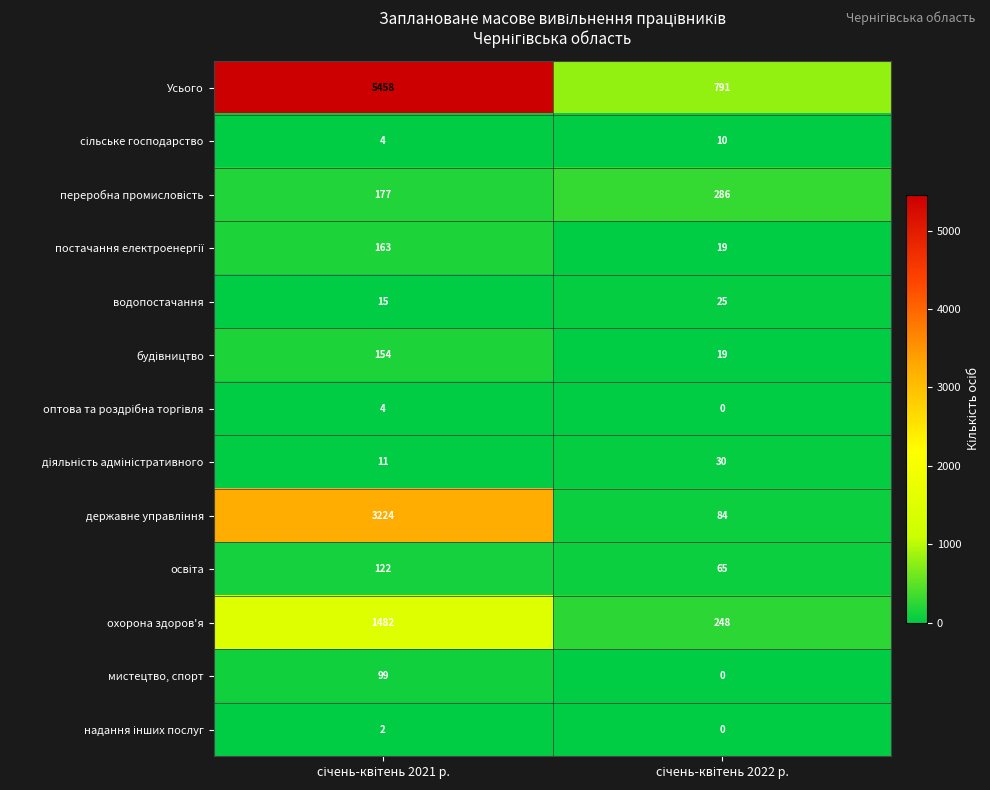

Which series has the widest spread of values?

Усього